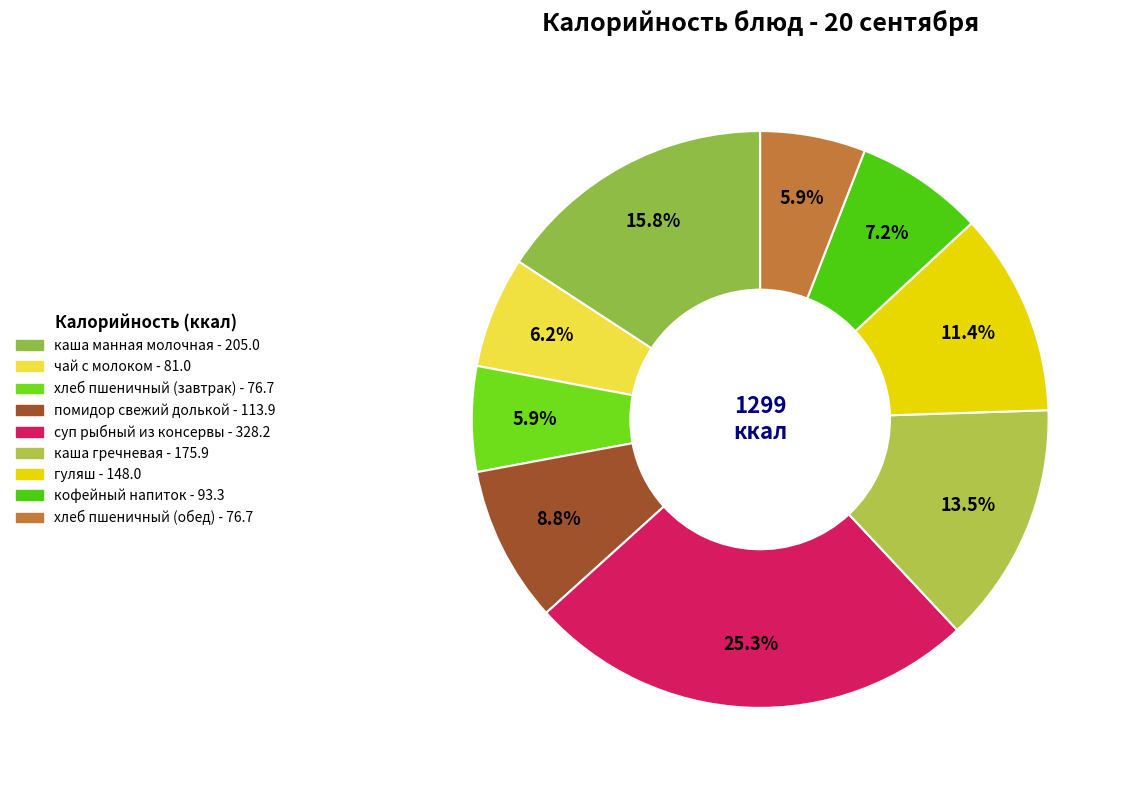

To the nearest percent, what is the difference between the largest and smallest slice percentages?

19%